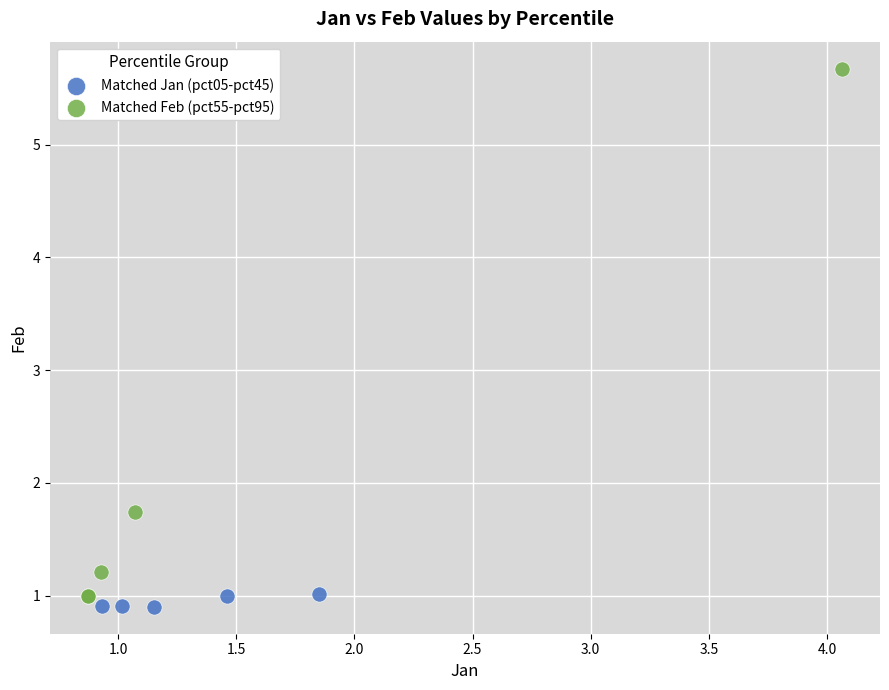

Which series contains the highest Y value?

Matched Feb (pct55-pct95)